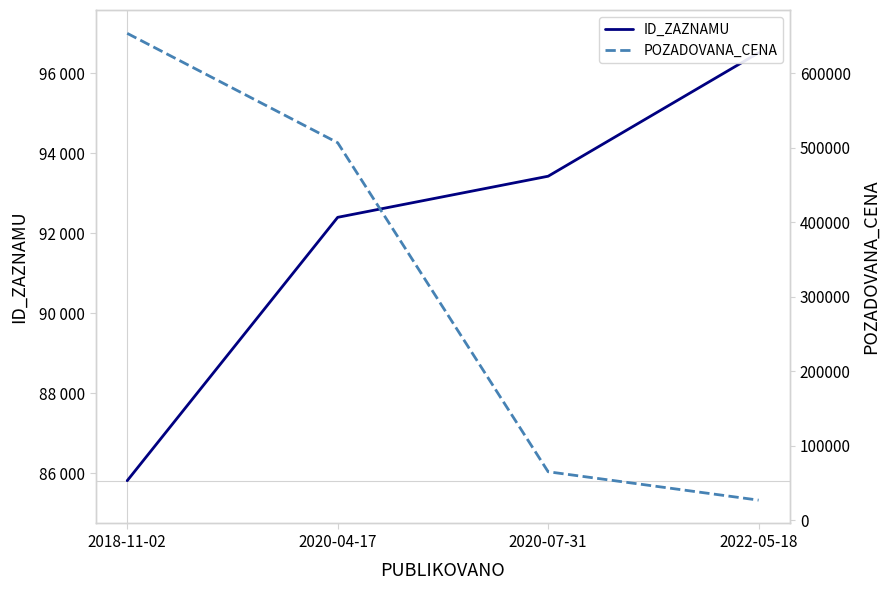

Reading left to right, transcribe all the data shown in this chart.

ID_ZAZNAMU: 2018-11-02=85820	2020-04-17=92400	2020-07-31=93427	2022-05-18=96511
POZADOVANA_CENA: 2018-11-02=653610	2020-04-17=506737	2020-07-31=65000	2022-05-18=26892